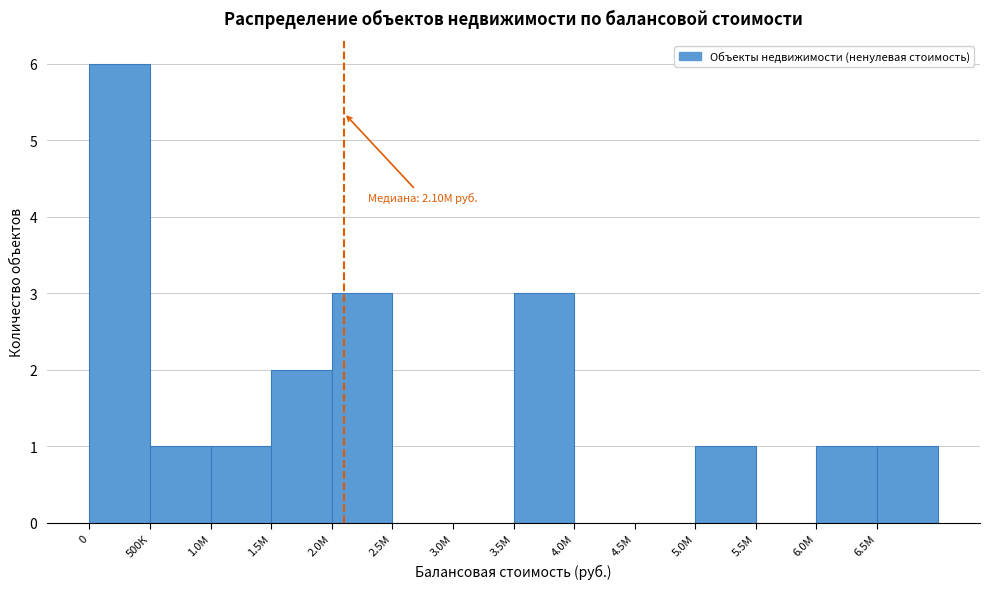

Reading right to left, what are all the values shown in this chart?

6.5М=1	6.0М=1	5.5М=0	5.0М=1	4.5М=0	4.0М=0	3.5М=3	3.0М=0	2.5М=0	2.0М=3	1.5М=2	1.0М=1	500К=1	0=6